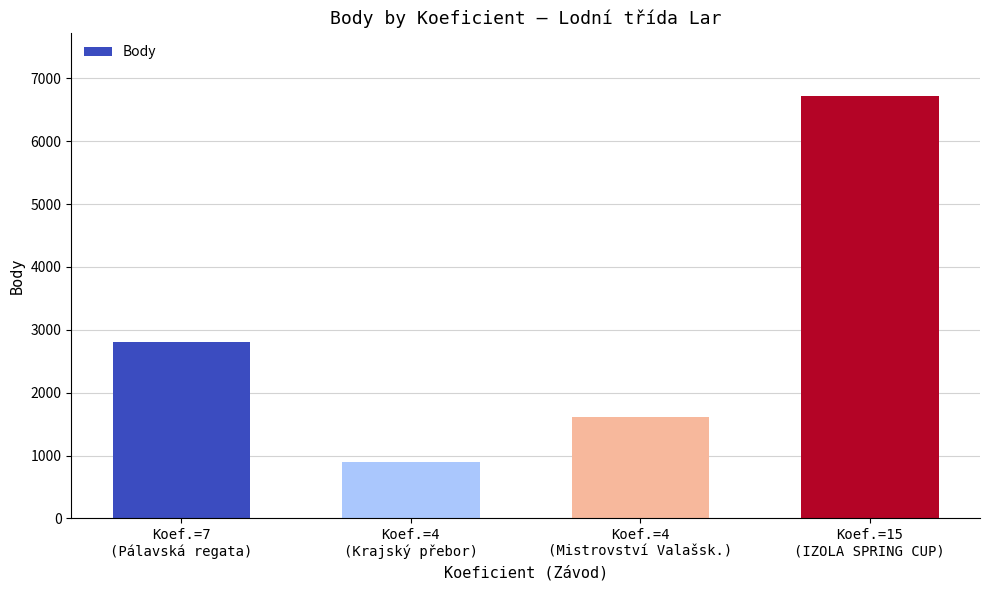

Reading left to right, what are all the values shown in this chart?

2814	904	1608	6717